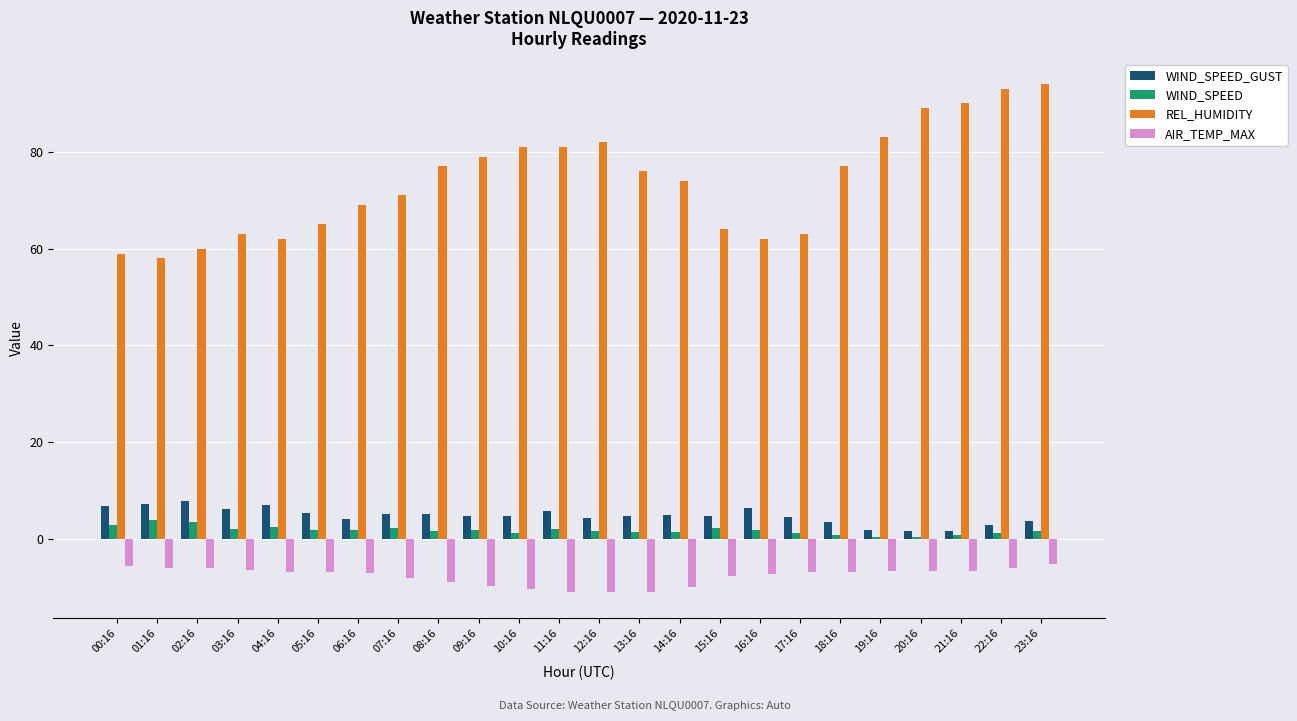

What is the greatest value displayed?

94.0